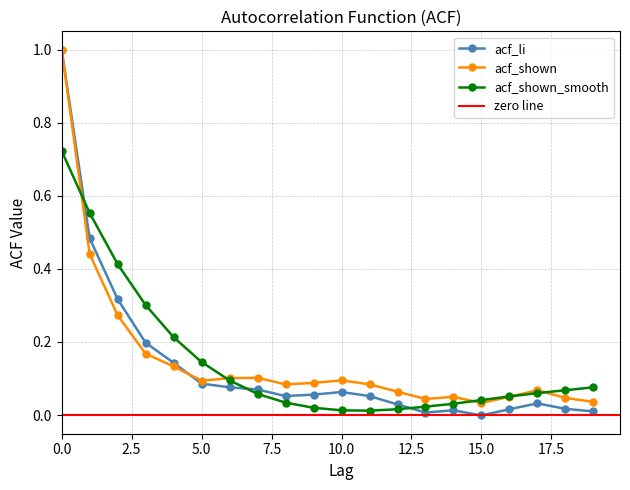

How many interior local valleys does the acf_li series have?

3